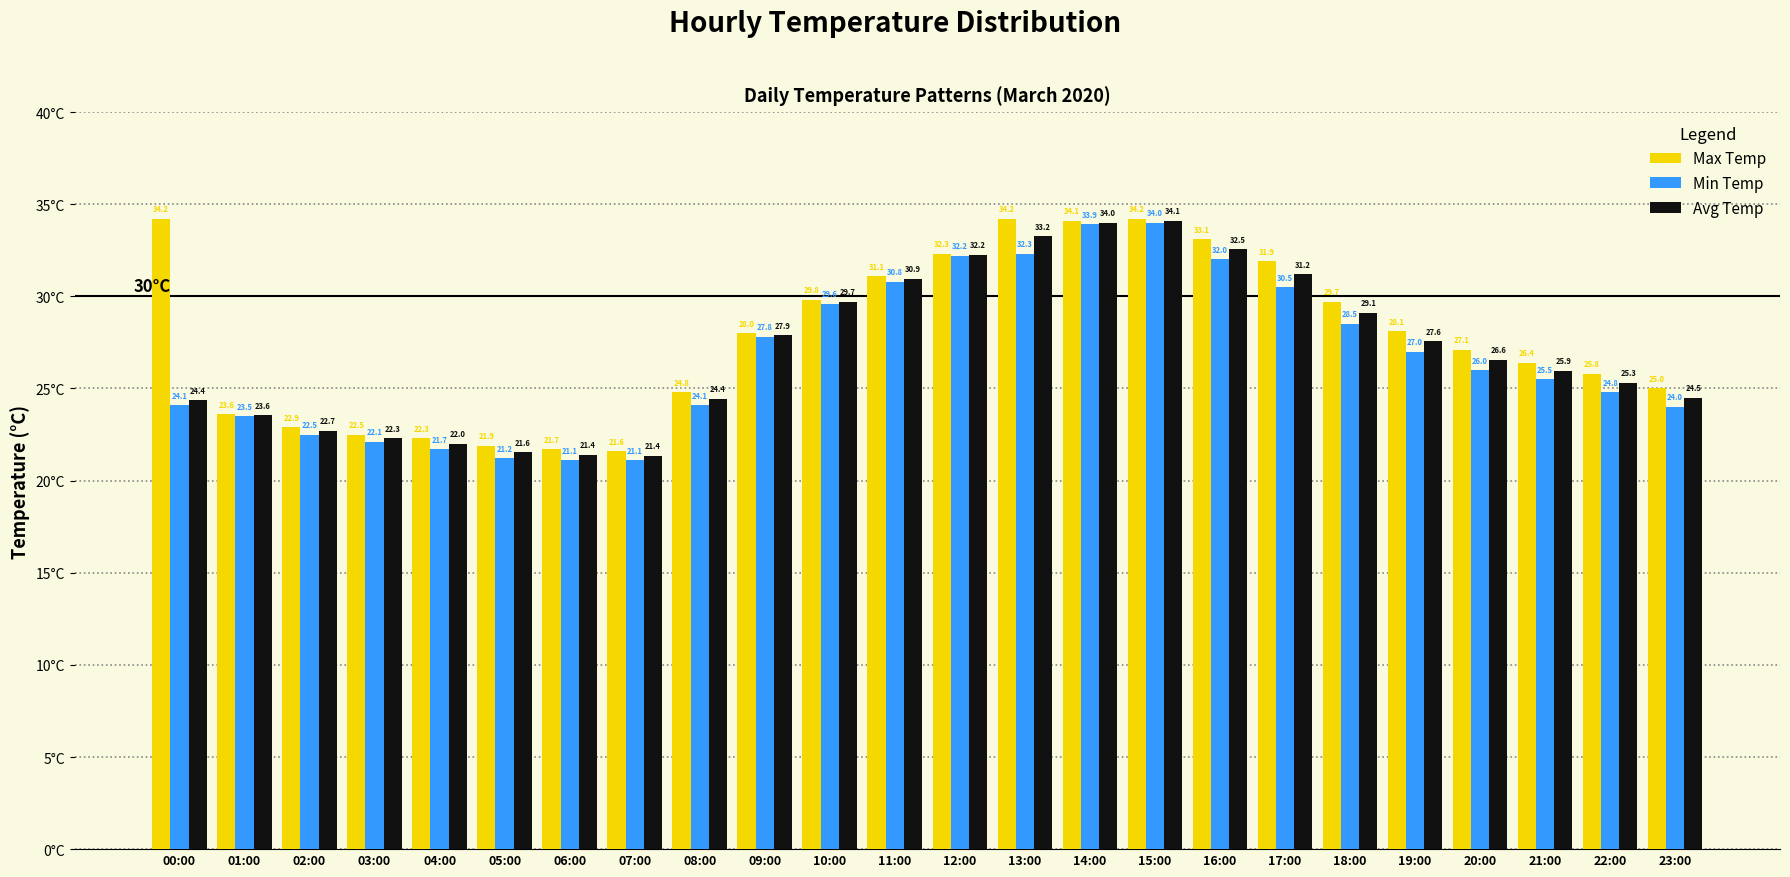

At which label does Max Temp reach its minimum?

07:00